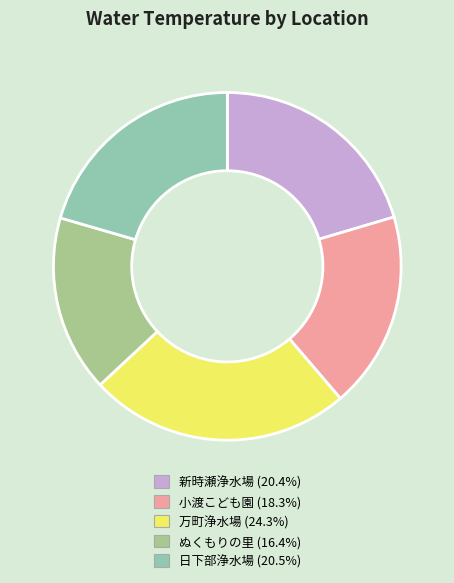

Does any single category account for the majority?

No